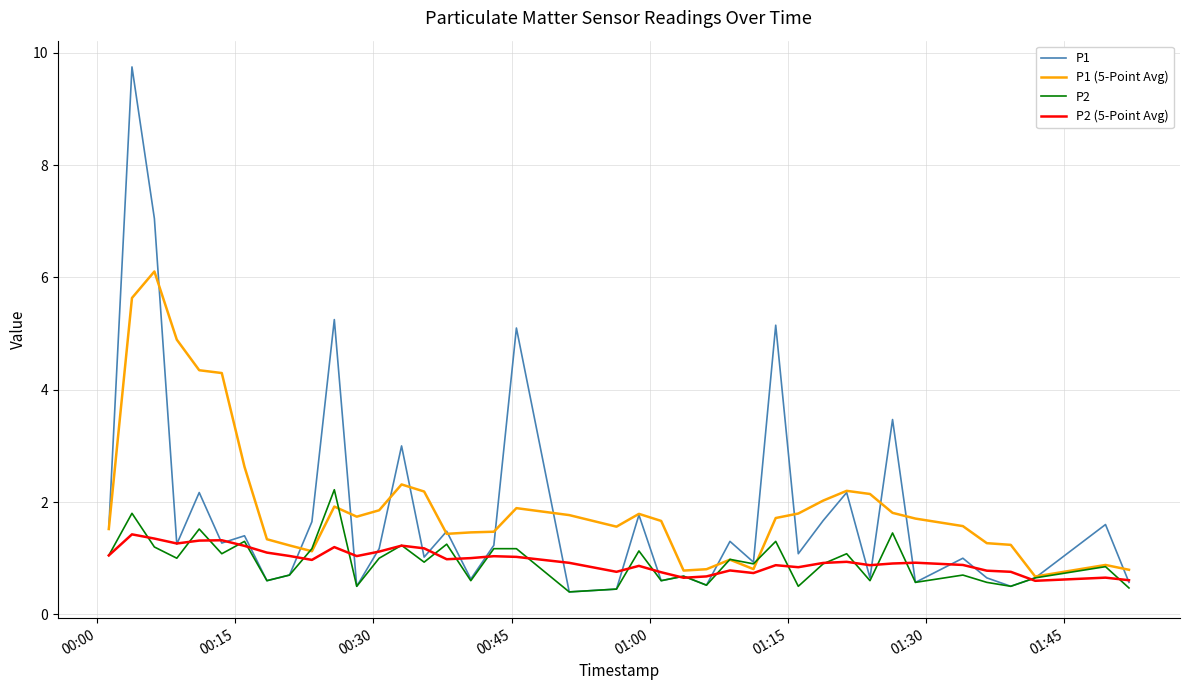

Rank the series by their maximum value, from highest to lowest.

P1, P1 (5-Point Avg), P2, P2 (5-Point Avg)